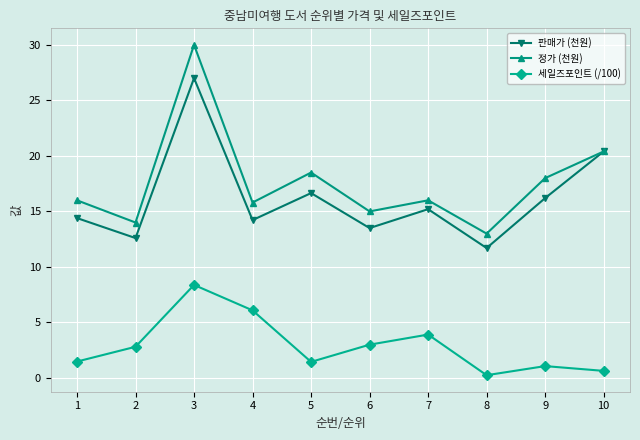

List the series in order of their peak value, lowest first.

세일즈포인트 (/100), 판매가 (천원), 정가 (천원)